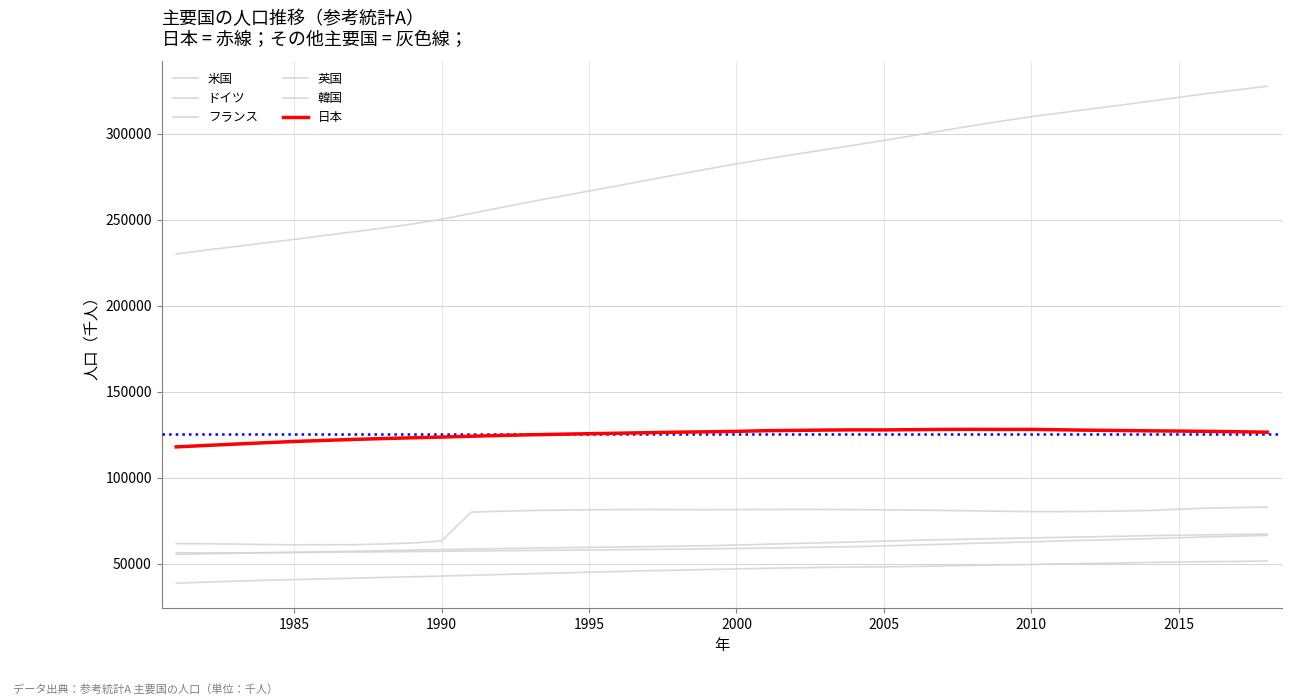

How many intersections are there between フランス and 英国?

1